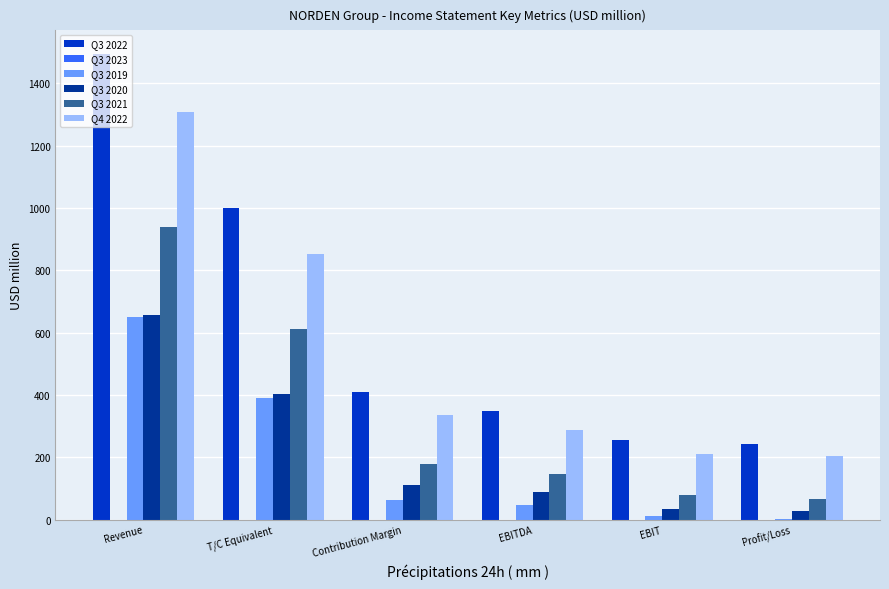

Is the value of Q3 2022 at T/C Equivalent greater than the value of Q3 2019 at Revenue?

Yes